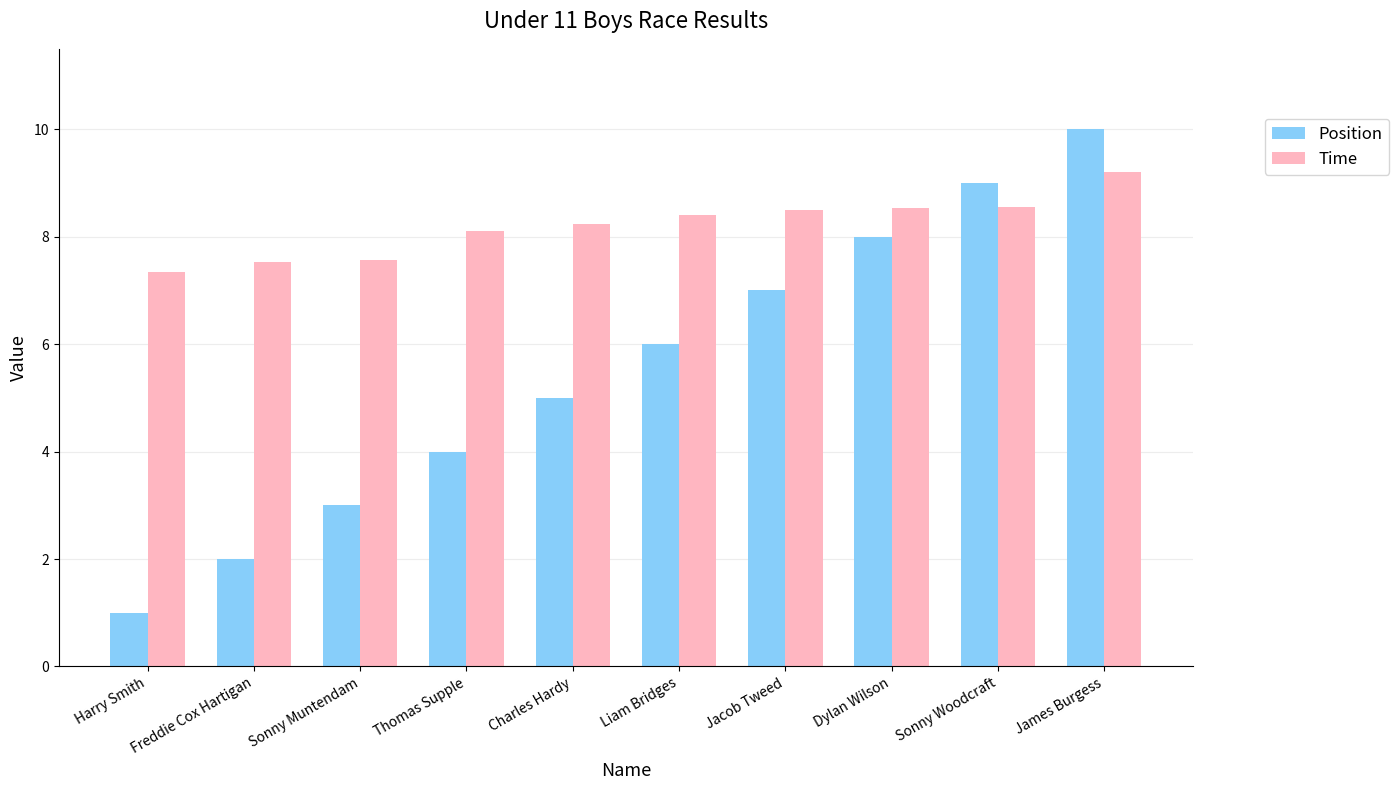

The Position series shows 2.2 at Sonny Woodcraft. True or false?

False